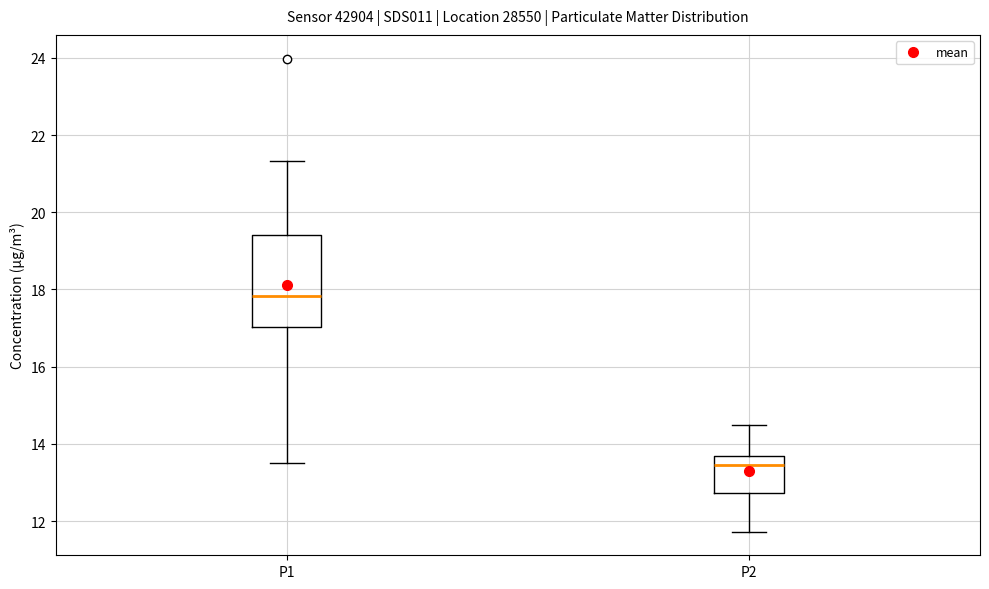

Where is the upper edge of the box for P2 on the y-axis? The values are not printed on the chart, so give them approximately, as read against the axis.

13.6